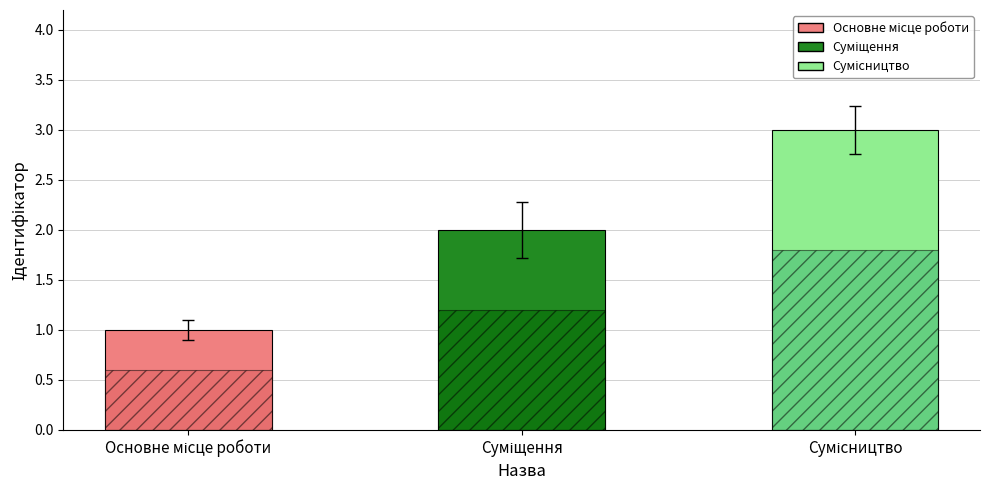

Where is the data nearest to the value 2?

Суміщення